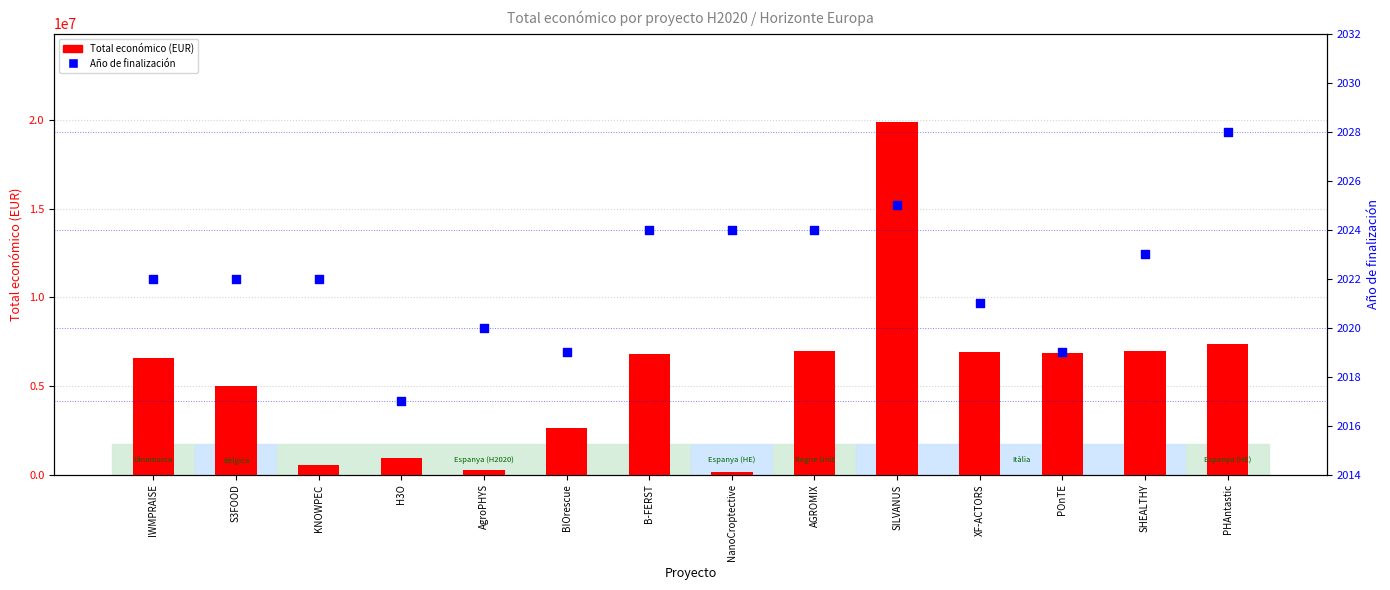

Is the value of Total económico (EUR) at SILVANUS greater than the value of Año de finalización at AgroPHYS?

Yes